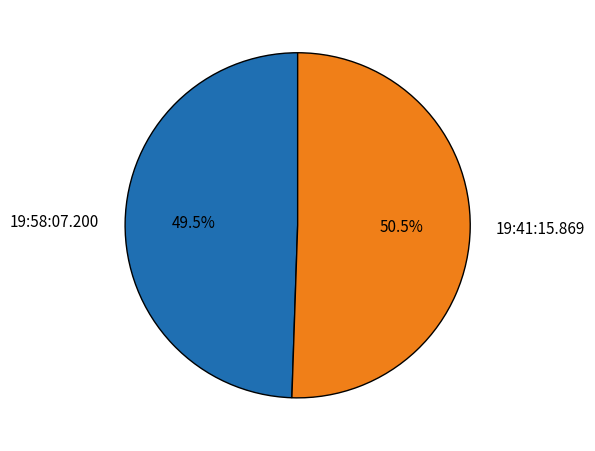

Is the sum of 19:41:15.869 and 19:58:07.200 greater than half?

Yes